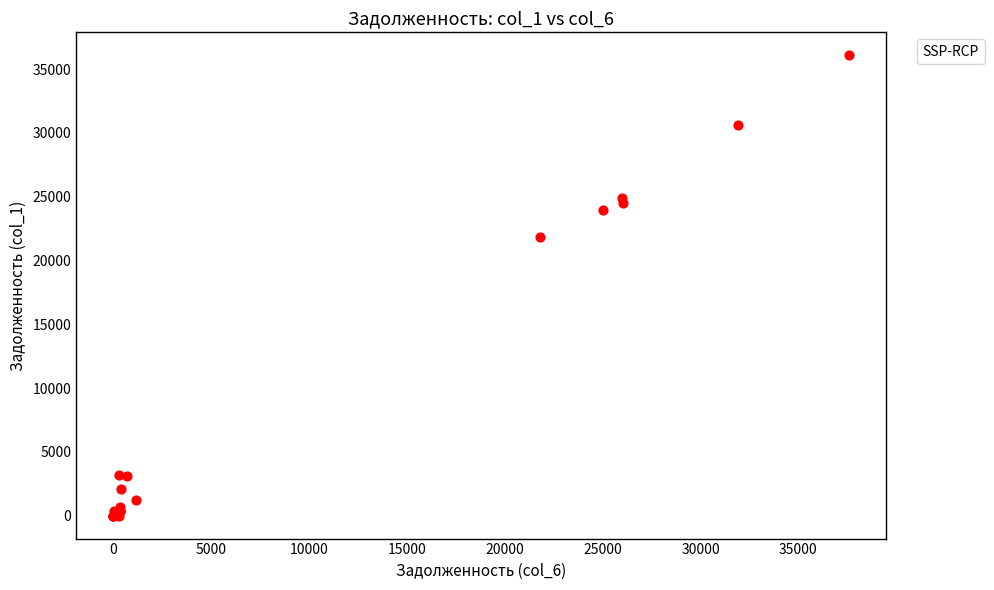

What Y value in the scatter plot is closest to 18042?

21818.8